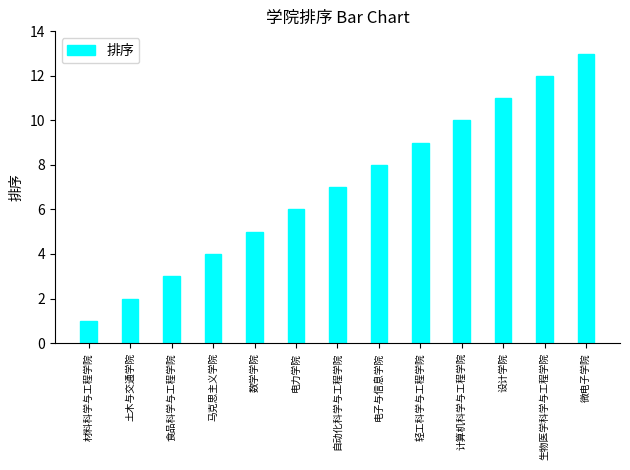

Reading left to right, extract all data points from this chart.

材料科学与工程学院=1	土木与交通学院=2	食品科学与工程学院=3	马克思主义学院=4	数学学院=5	电力学院=6	自动化科学与工程学院=7	电子与信息学院=8	轻工科学与工程学院=9	计算机科学与工程学院=10	设计学院=11	生物医学科学与工程学院=12	微电子学院=13